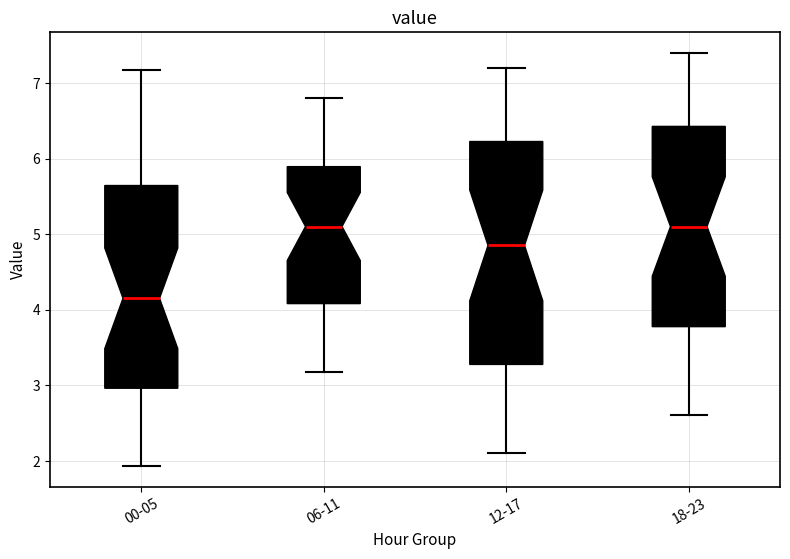

Which box has the lowest median line?

00-05